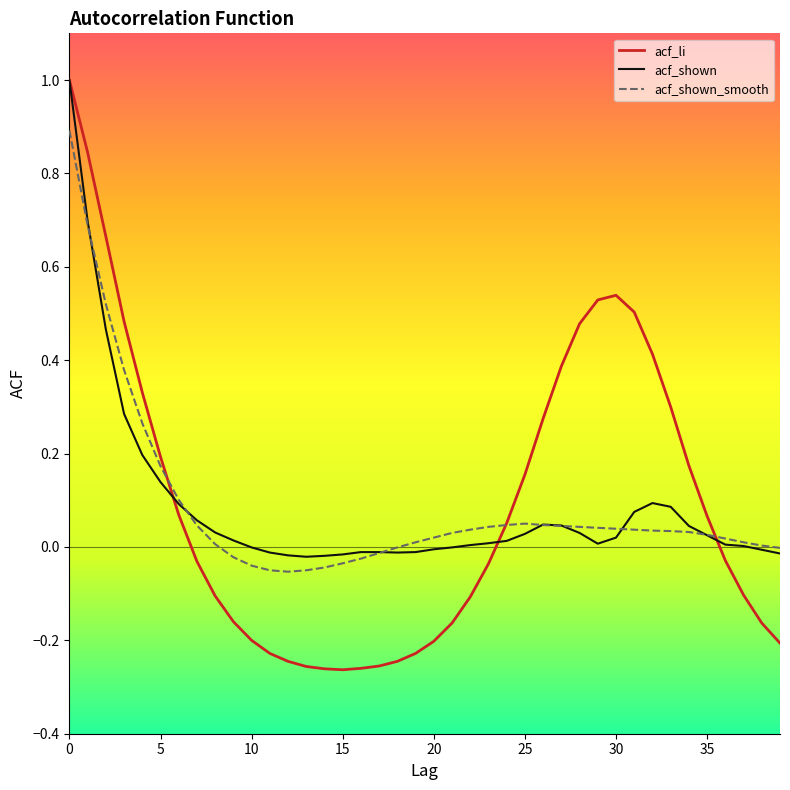

What is the highest value of the acf_shown_smooth series?

0.9